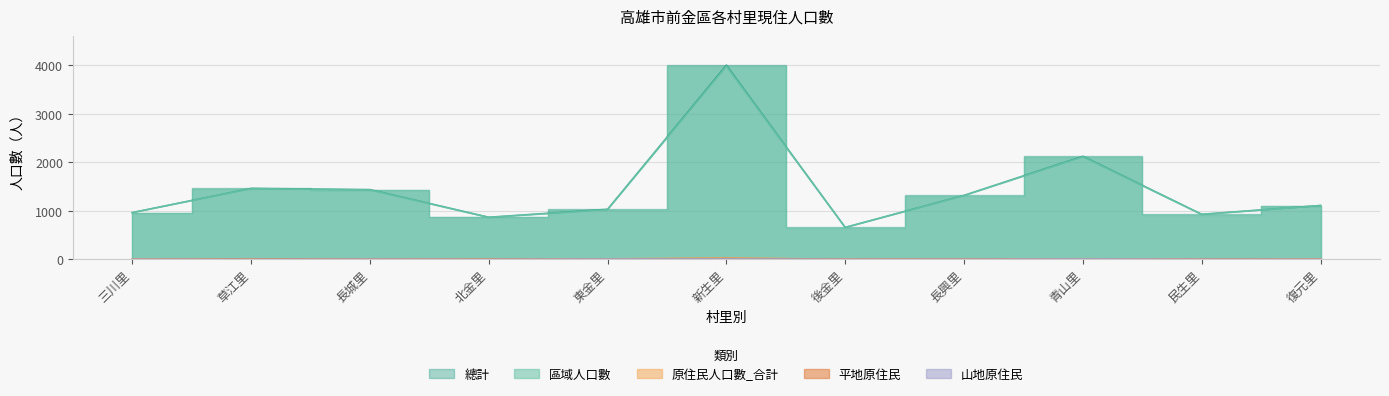

How many data points in 原住民人口數_合計 are less than 5?

4